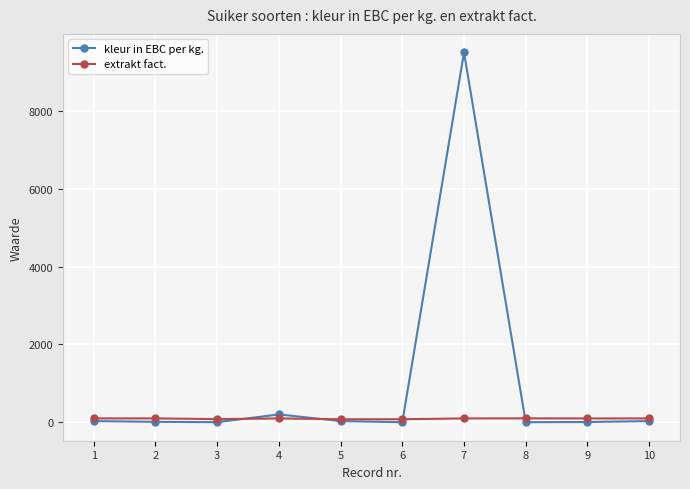

What is the sum of all extrakt fact. values?

924.0